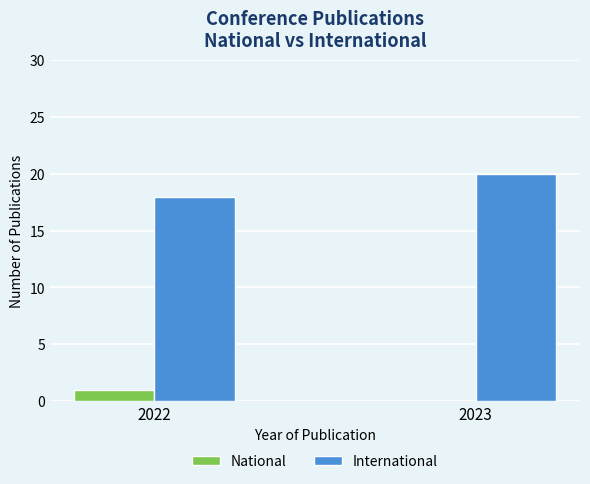

True or false: National has a value of 1 at 2022.

True